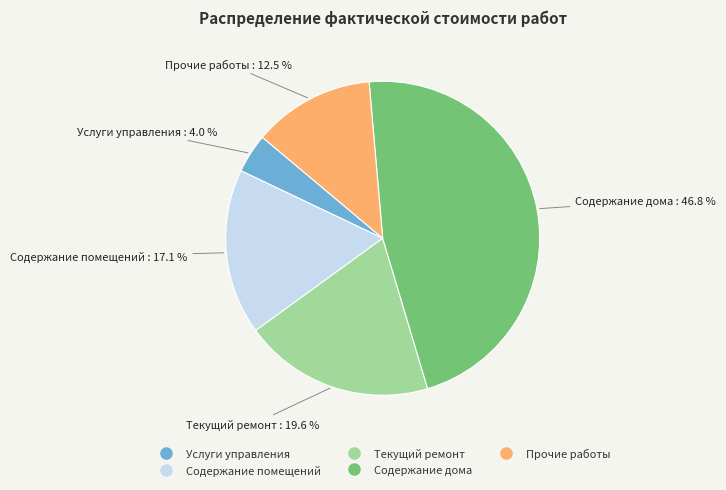

What percentage is NOT represented by Услуги управления?

96.0%